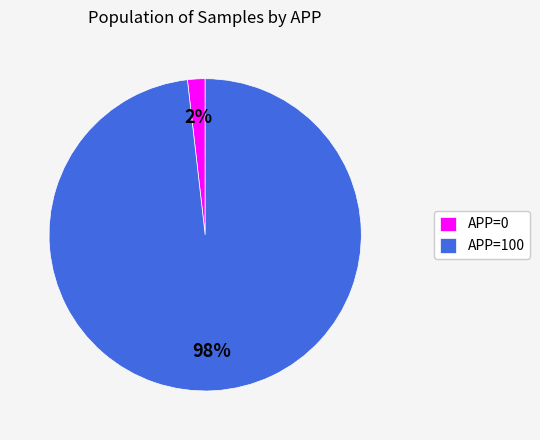

Combined, do APP=0 and APP=100 account for over 50%?

Yes